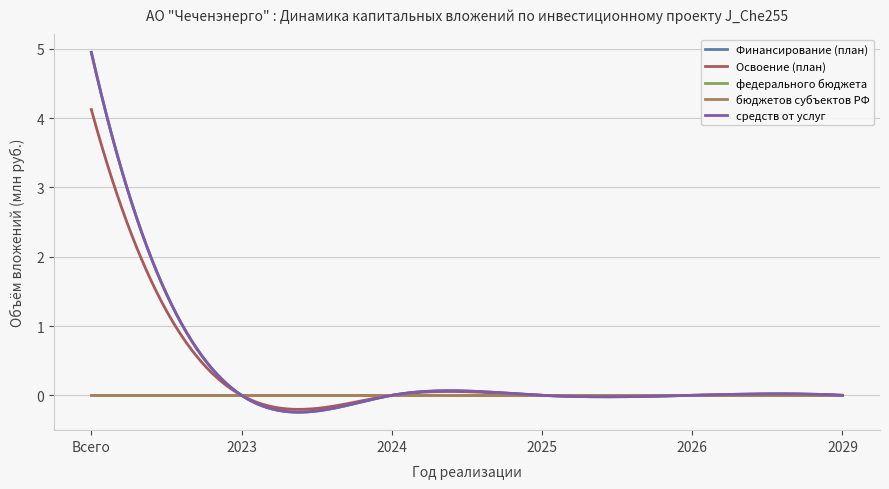

Which series has the largest total across all categories?

Финансирование (план)